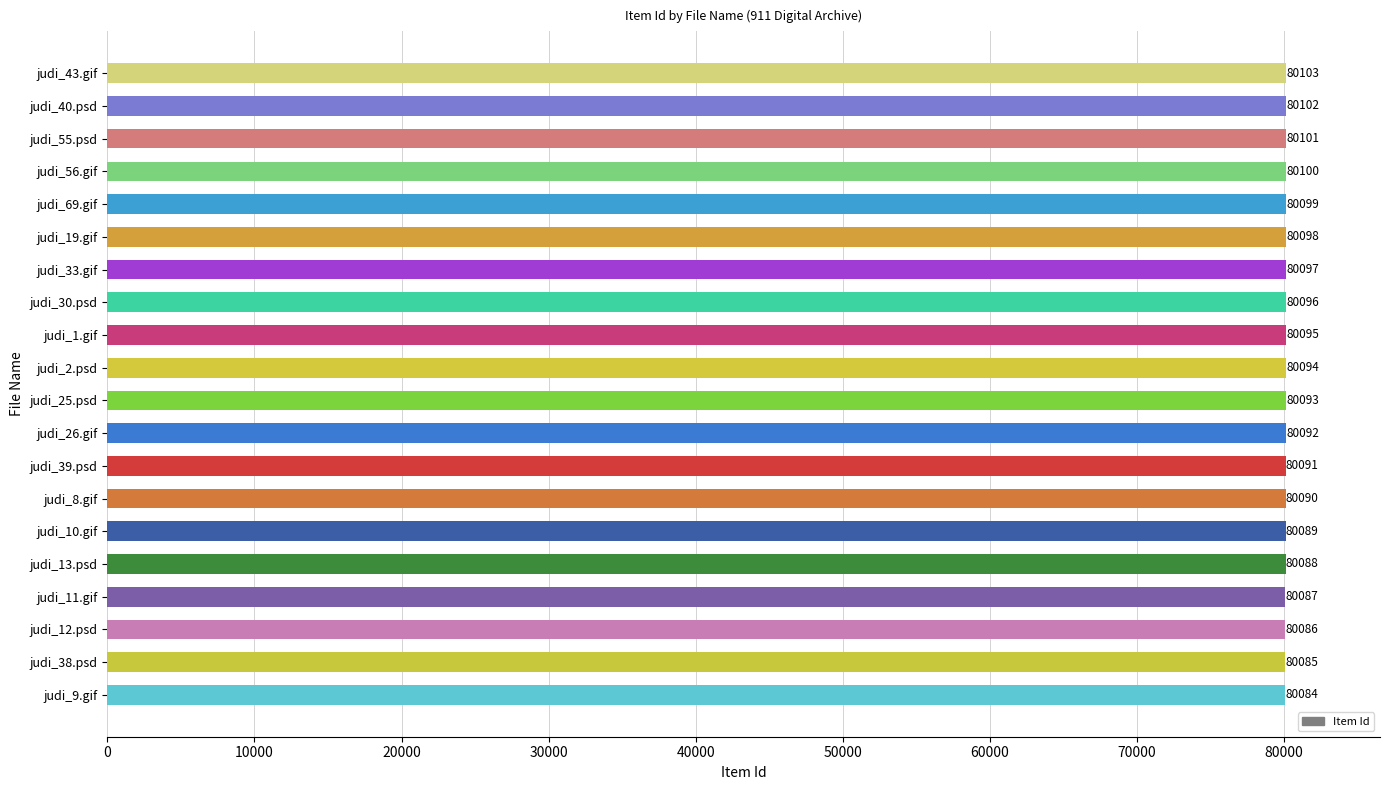

Reading bottom to top, extract all data points from this chart.

80084	80085	80086	80087	80088	80089	80090	80091	80092	80093	80094	80095	80096	80097	80098	80099	80100	80101	80102	80103